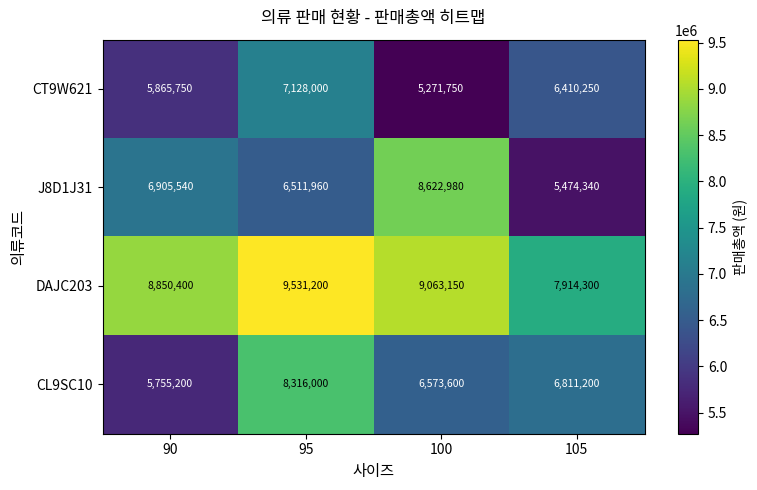

What is the spread (max minus min) of values at 100?

3791400